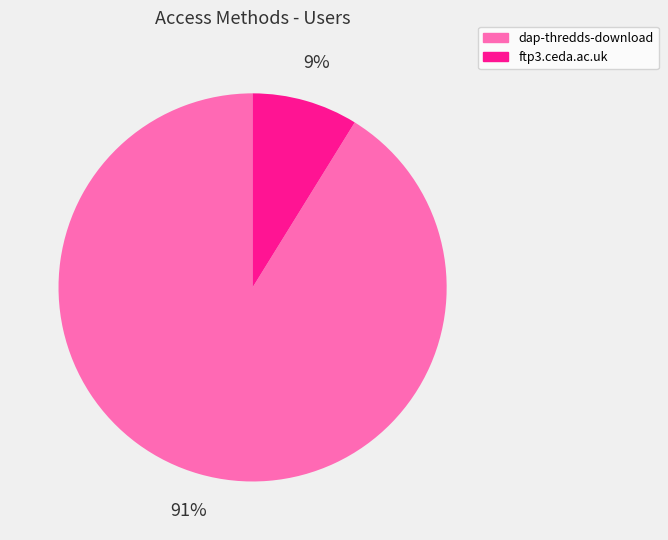

How many slices are in this pie chart?

2